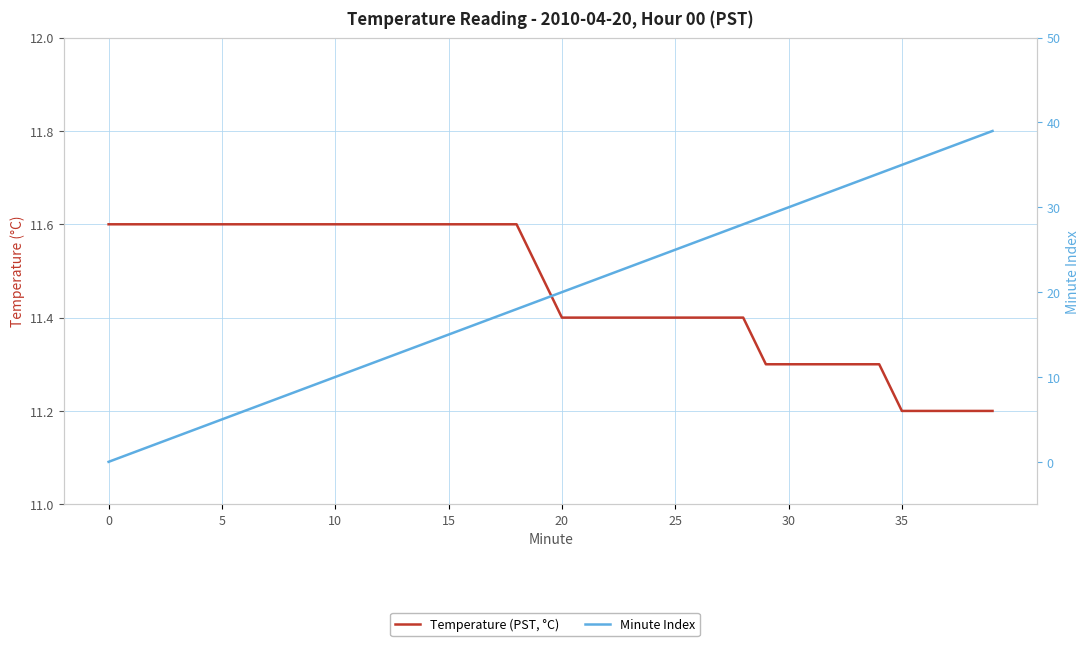

How many times do Minute Index and Temperature (PST, °C) cross each other?

1